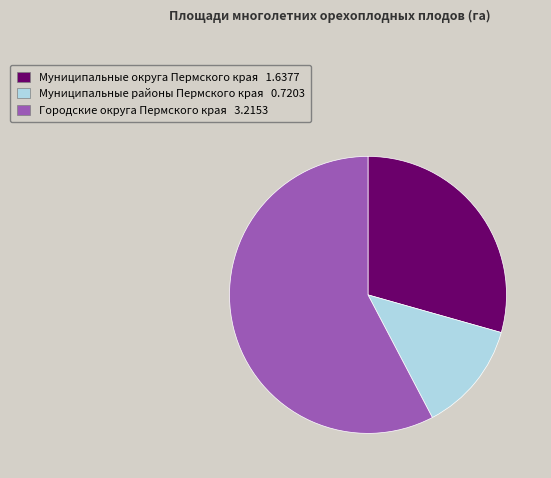

How many segments does this pie chart have?

3